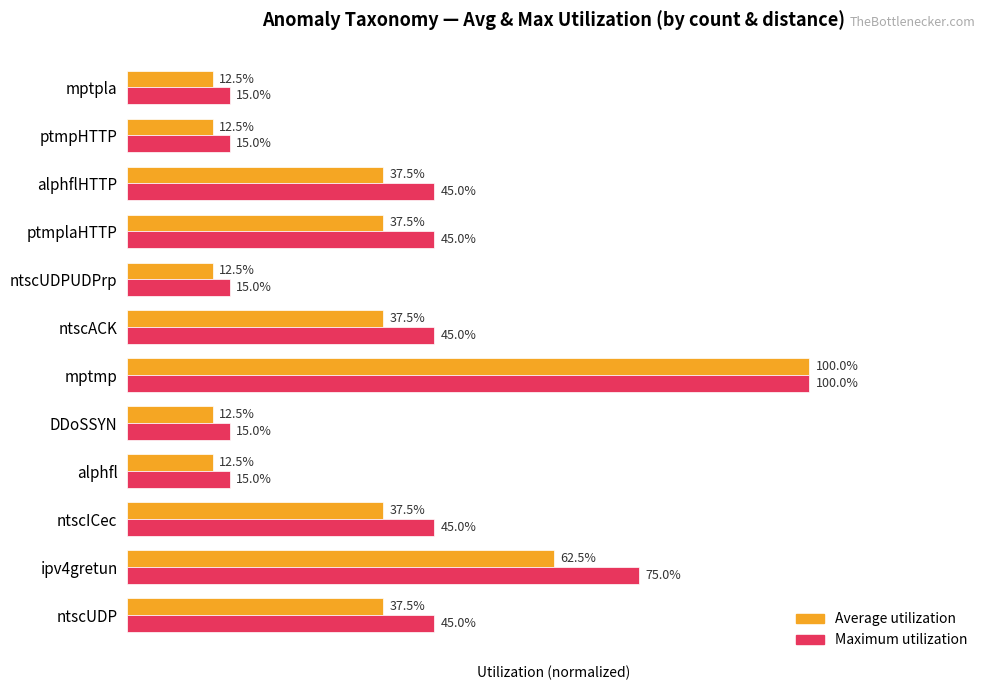

At how many categories does at least one series exceed 0?

12